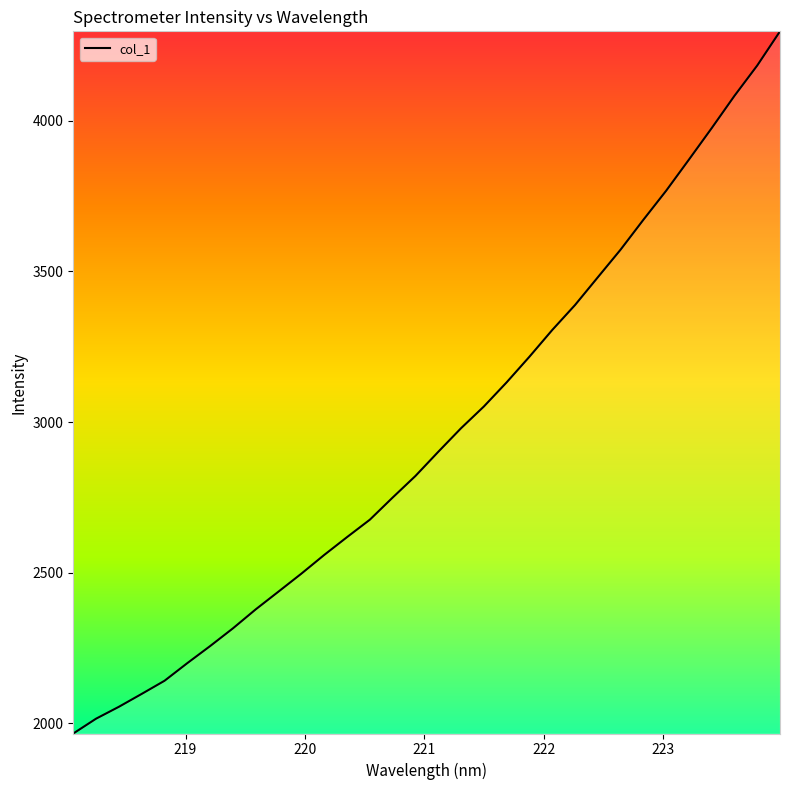

What is the maximum value shown in the chart?

4296.7